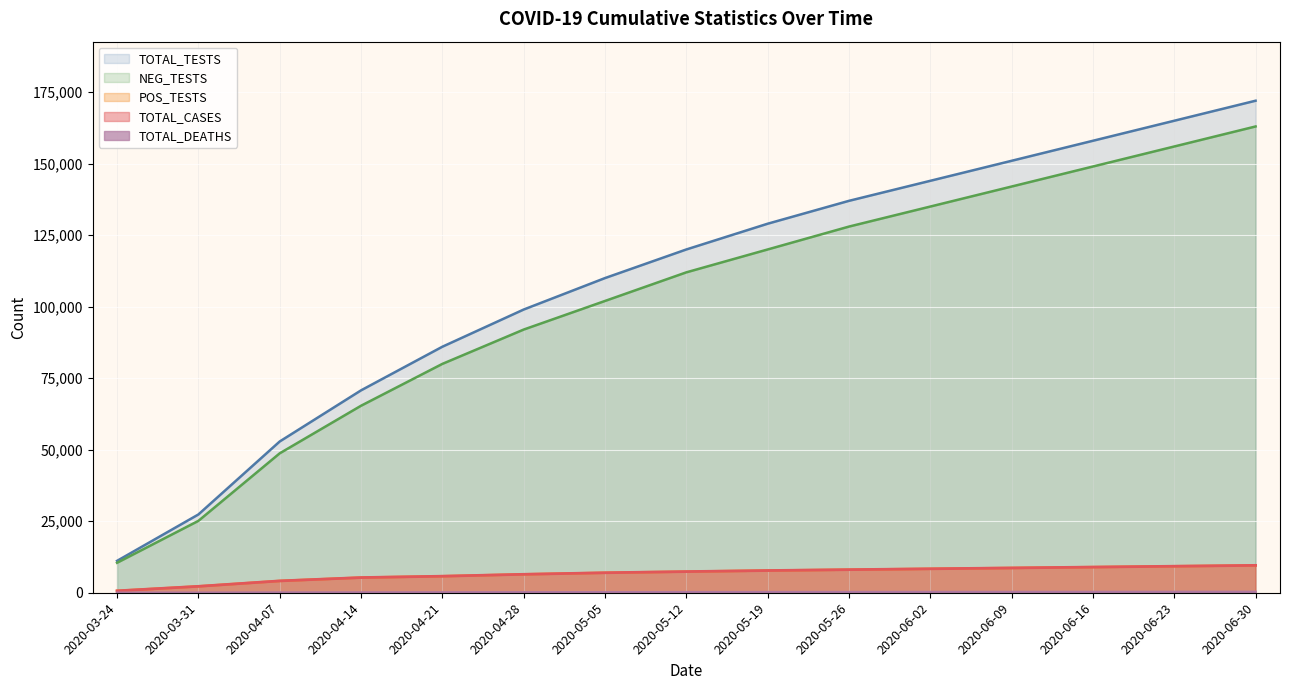

What is the highest value of the TOTAL_DEATHS series?

360